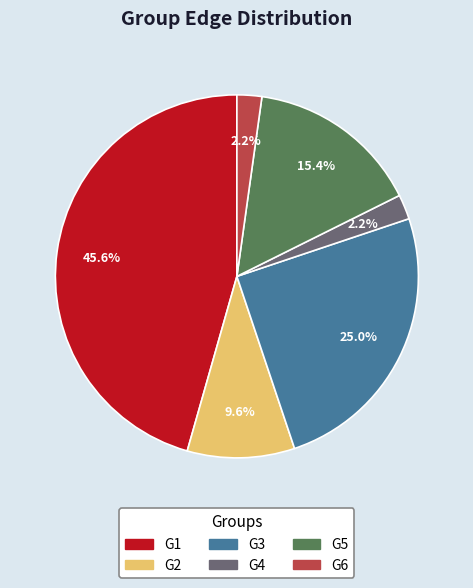

Does any single category account for the majority?

No